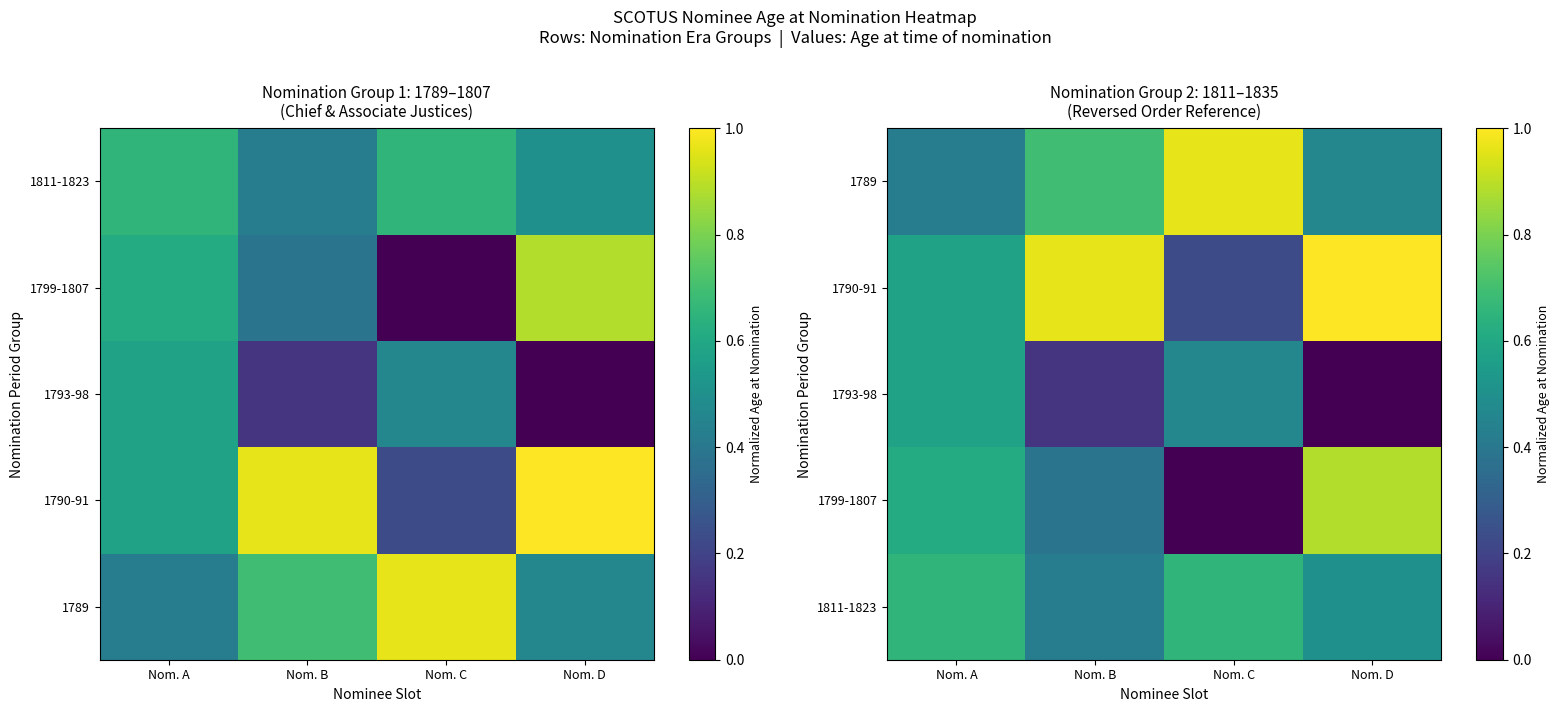

What is the sum of the 1790-91 values at Nom. A and Nom. C?

0.8